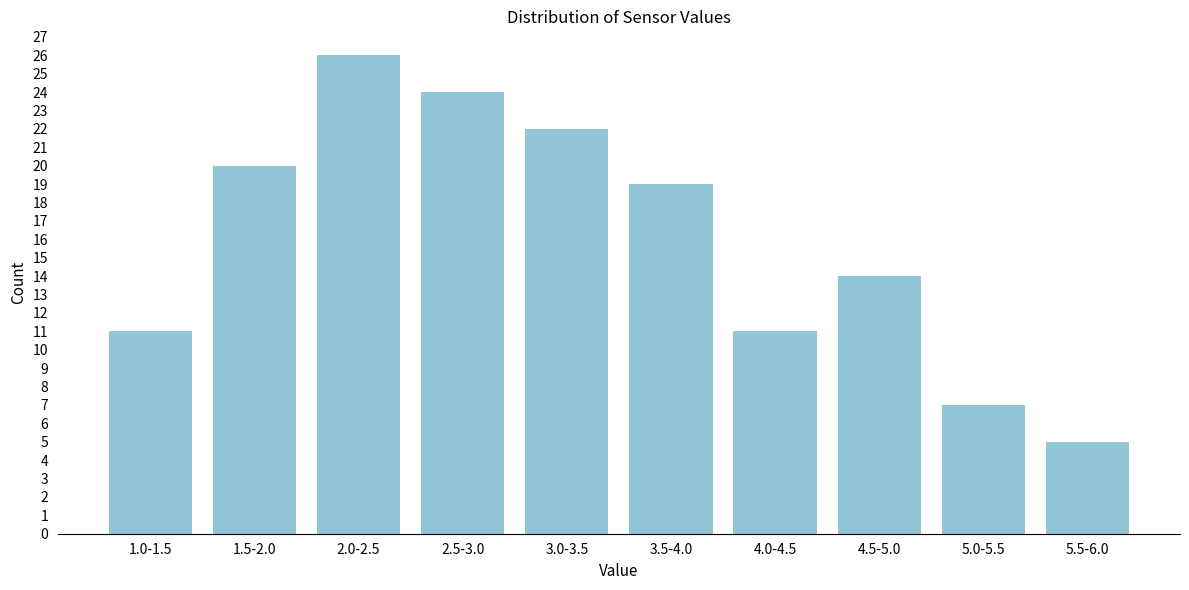

Reading right to left, extract all data points from this chart.

5.5-6.0=5	5.0-5.5=7	4.5-5.0=14	4.0-4.5=11	3.5-4.0=19	3.0-3.5=22	2.5-3.0=24	2.0-2.5=26	1.5-2.0=20	1.0-1.5=11